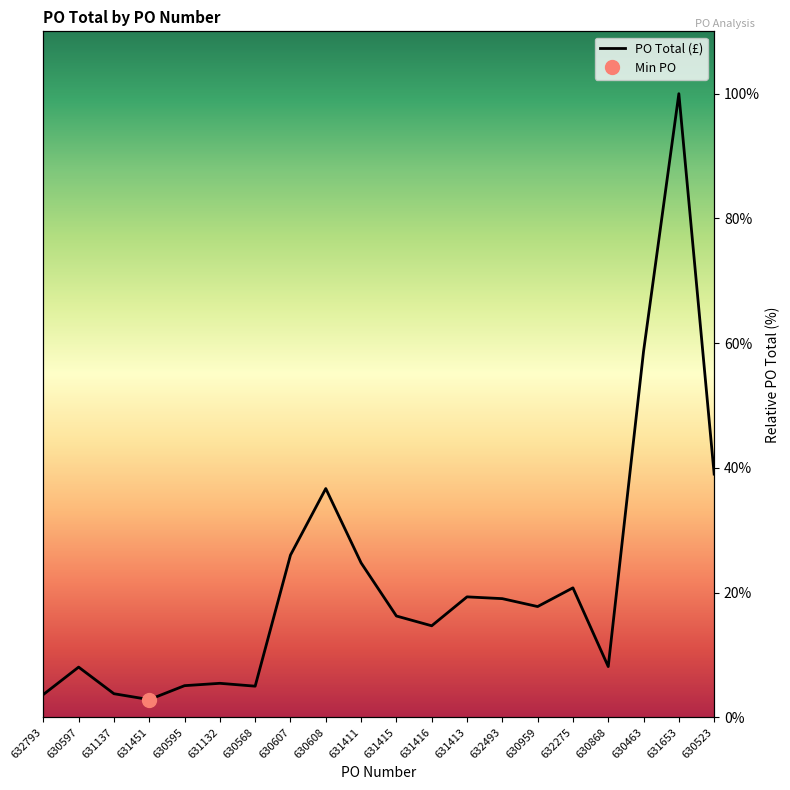

List the labels in order of value, smallest first.

631451, 632793, 631137, 630568, 630595, 631132, 630597, 630868, 631416, 631415, 630959, 632493, 631413, 632275, 631411, 630607, 630608, 630523, 630463, 631653